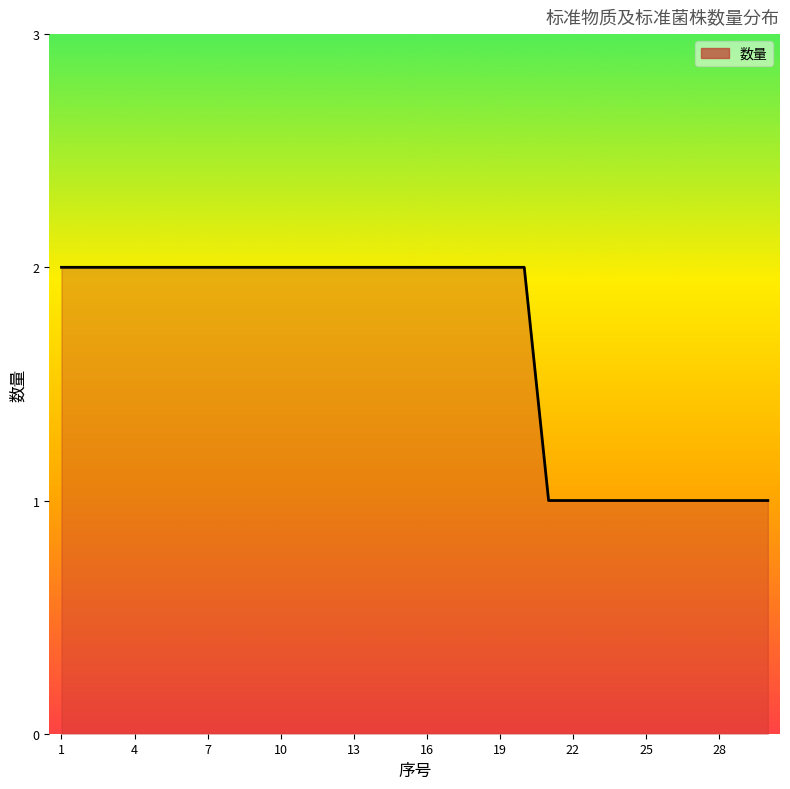

How many lines are shown in the chart?

1